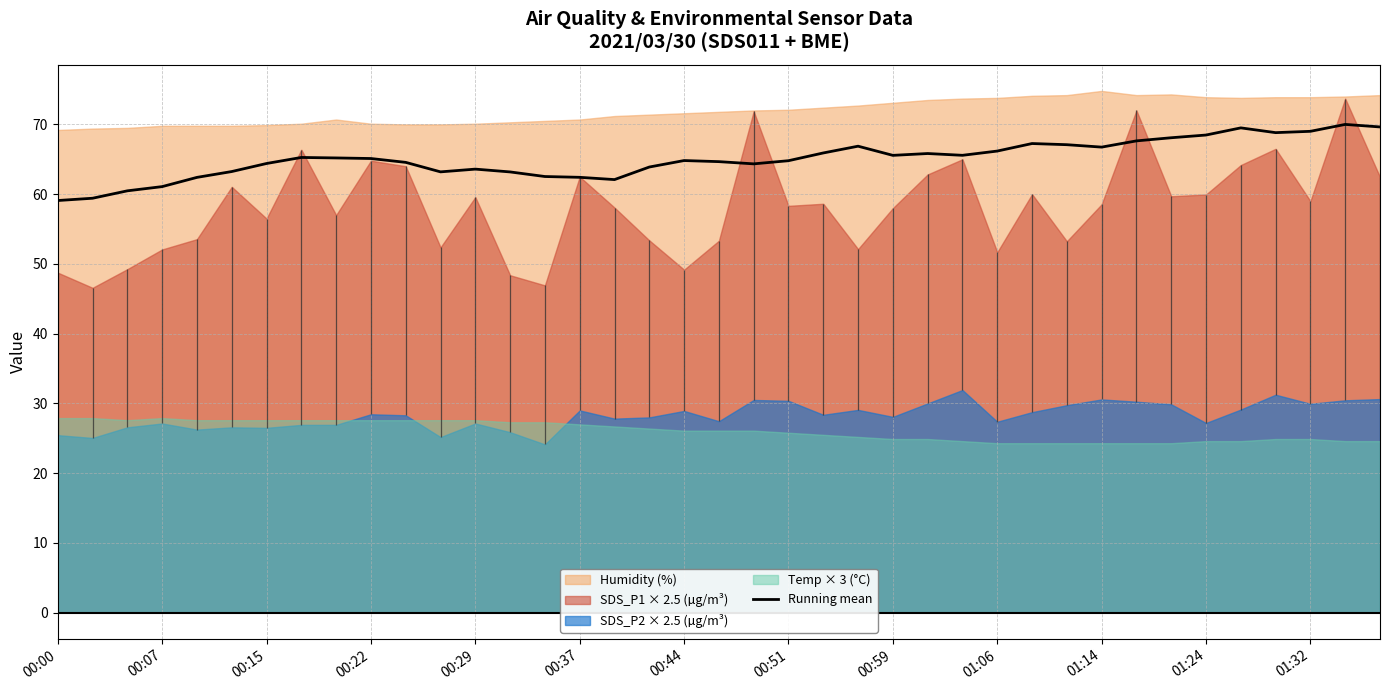

True or false: Running mean has a value of 64.8 at 00:51.

True